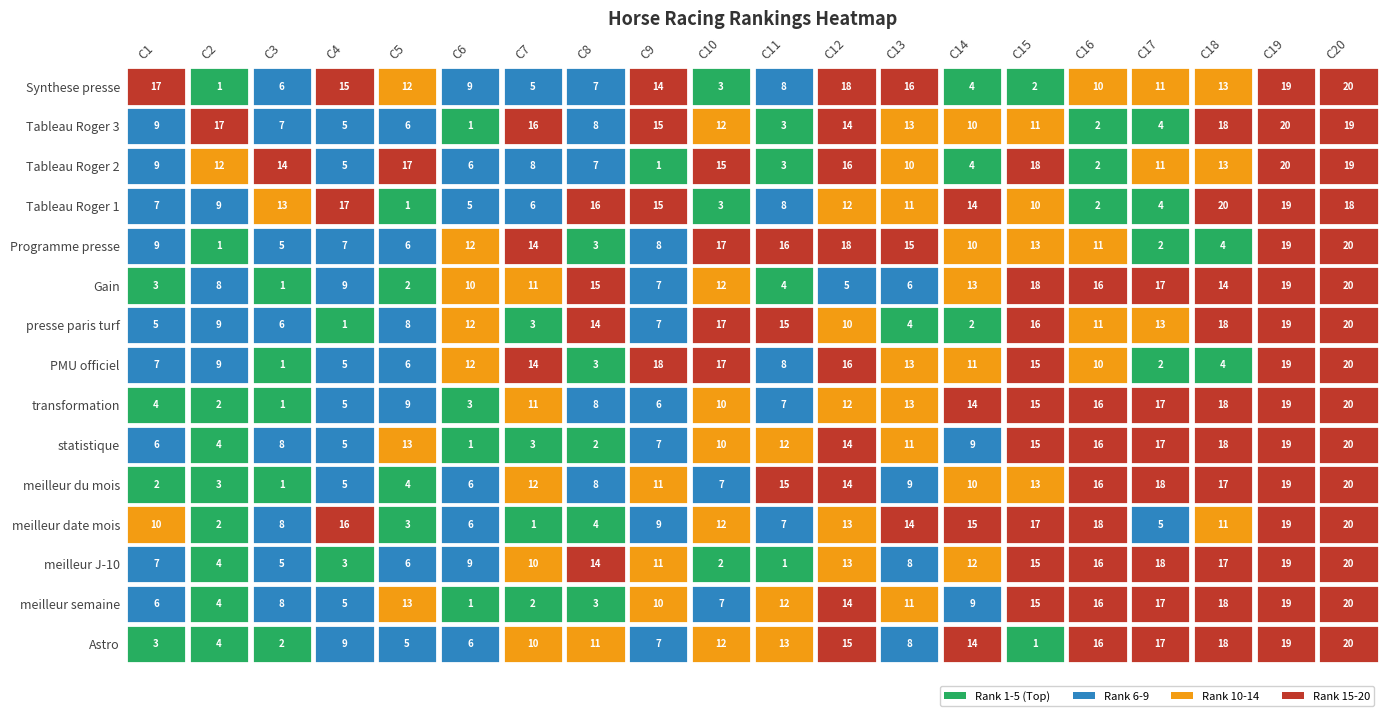

What is the sum of all PMU officiel values?

210